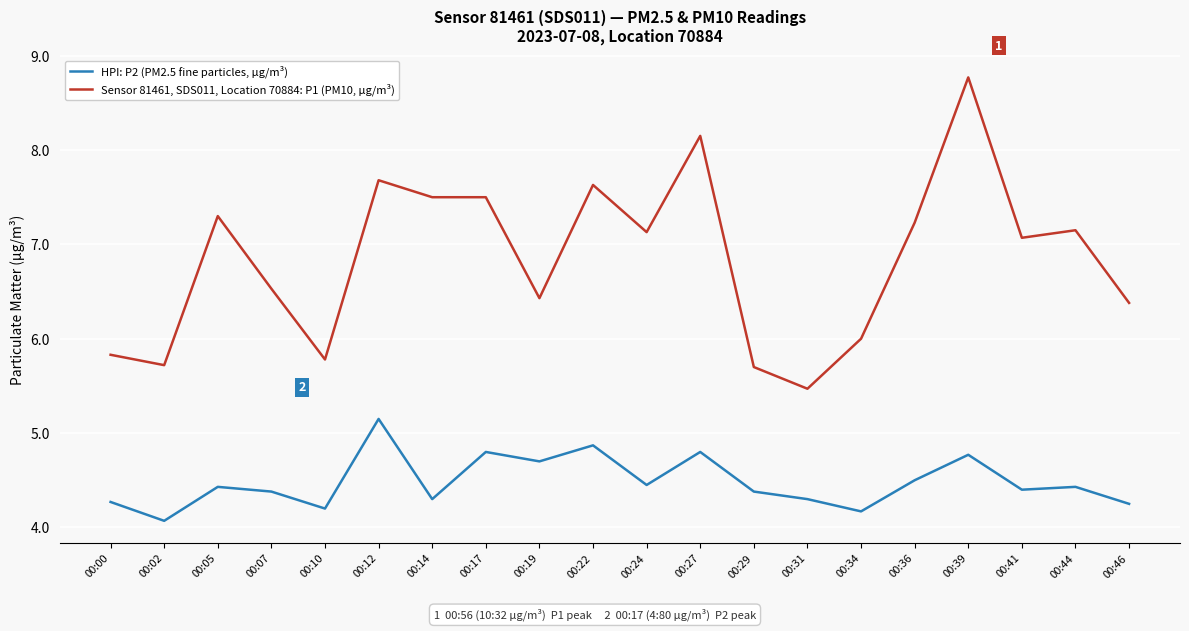

What is the sum of the Sensor 81461, SDS011, Location 70884: P1 (PM10, µg/m³) values at 00:22 and 00:34?

13.6